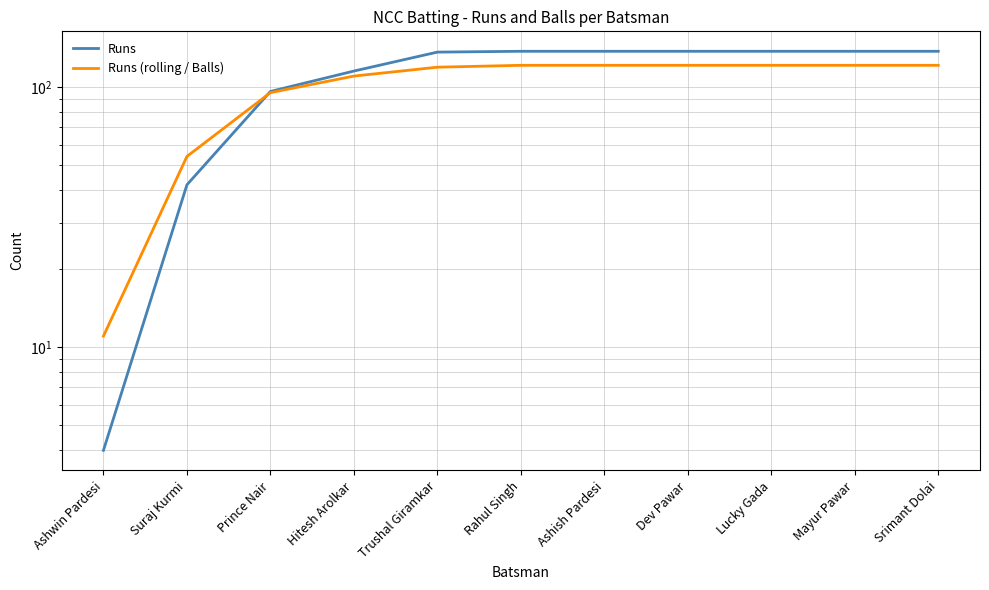

What is the total value across all series at Ashish Pardesi?

258